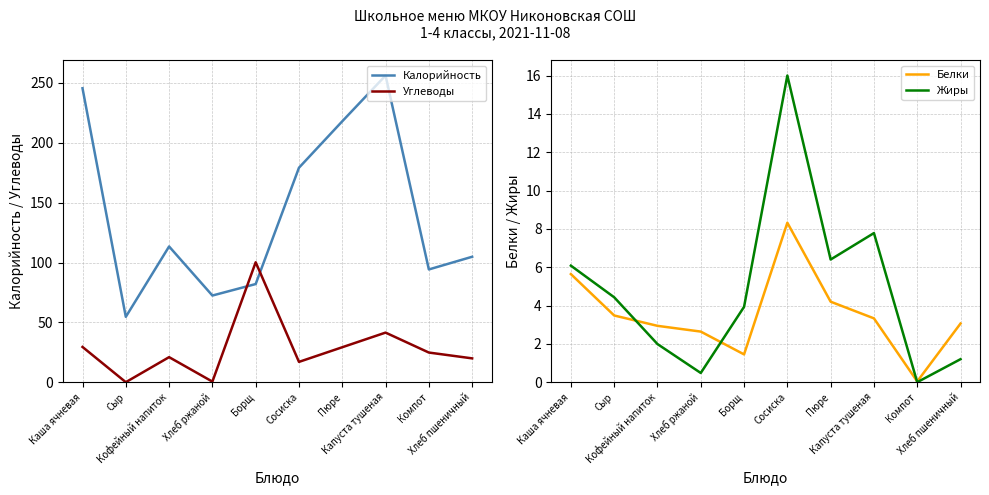

Where does the Углеводы series first go above 24?

Каша ячневая